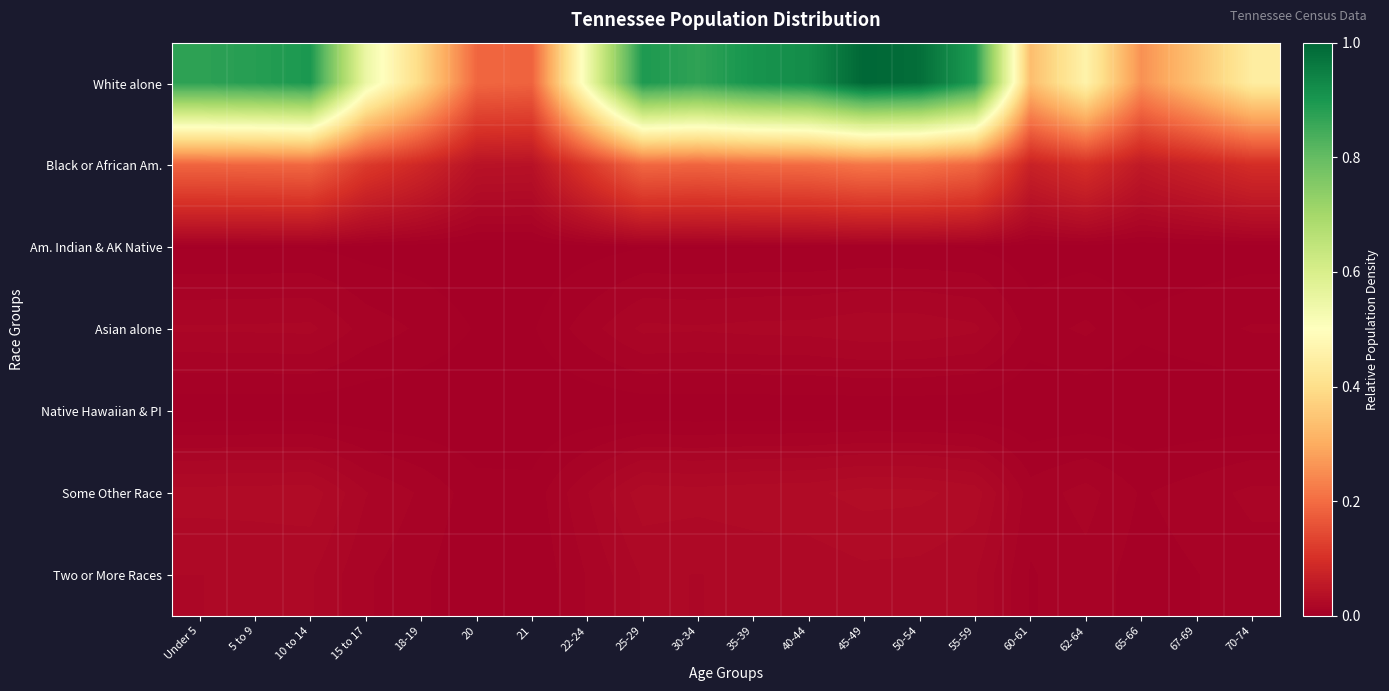

At 67-69, list the series in order from smallest to largest.

Native Hawaiian & PI, Am. Indian & AK Native, Asian alone, Two or More Races, Some Other Race, Black or African Am., White alone